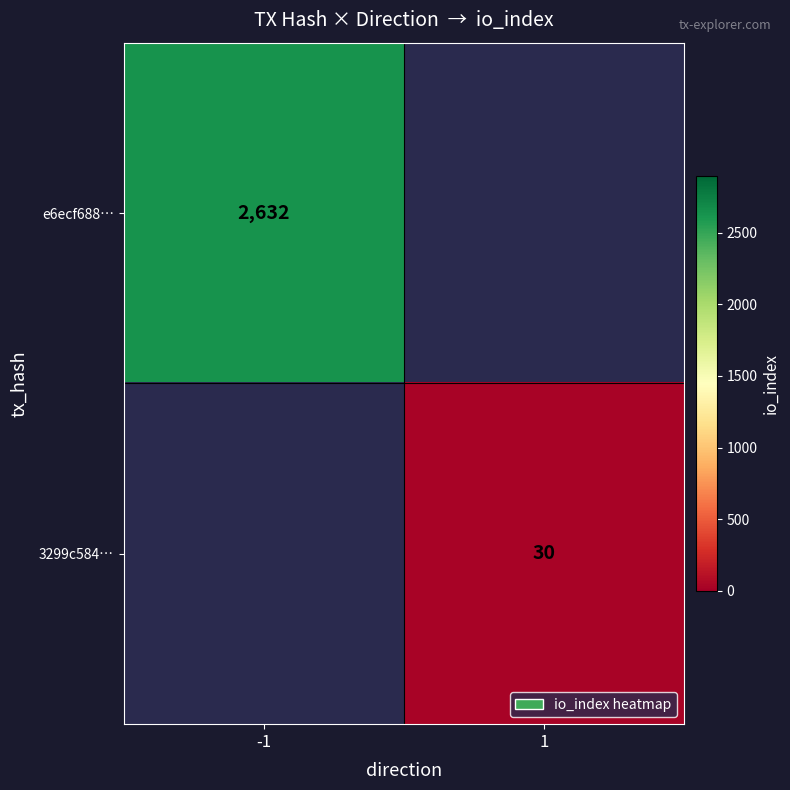

Is it true that 3299c584… equals 30 at 1?

True